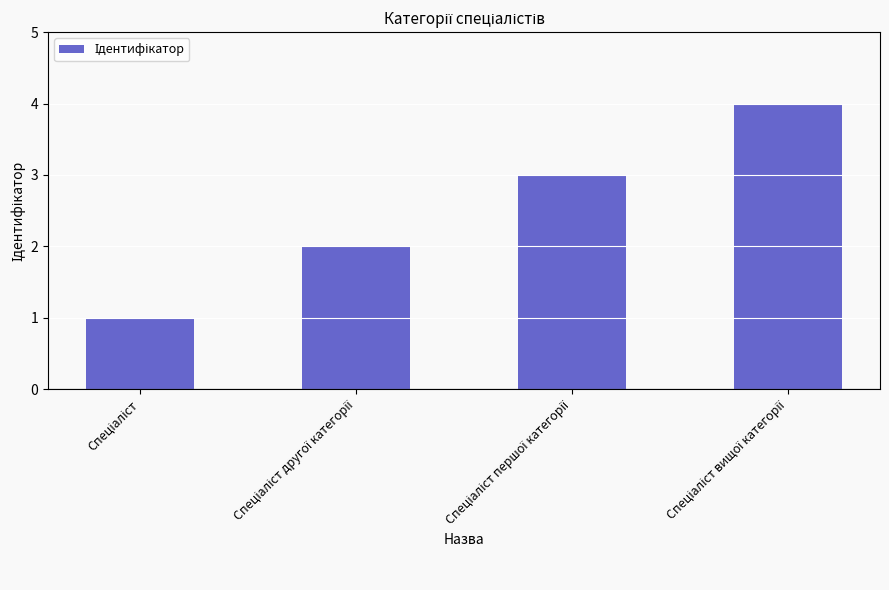

What is the difference between the maximum and second lowest values?

2